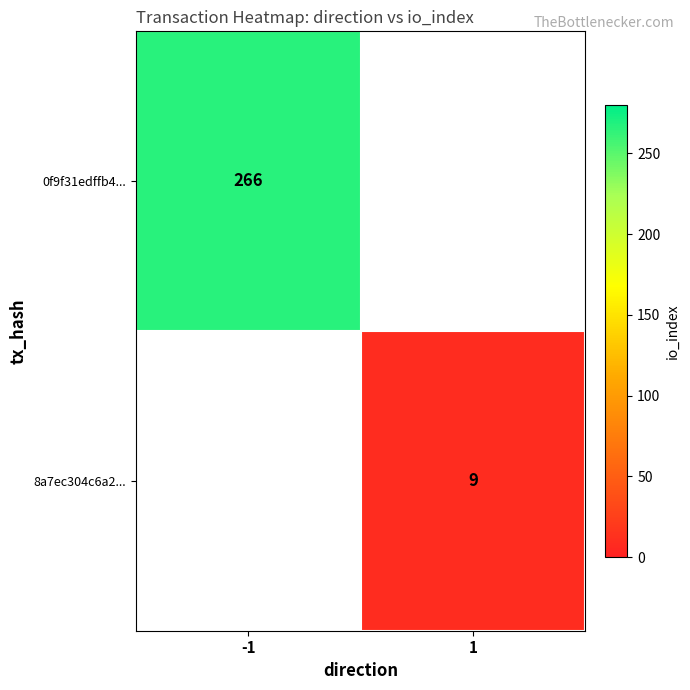

Is it true that 8a7ec304c6a2... equals 9 at 1?

True